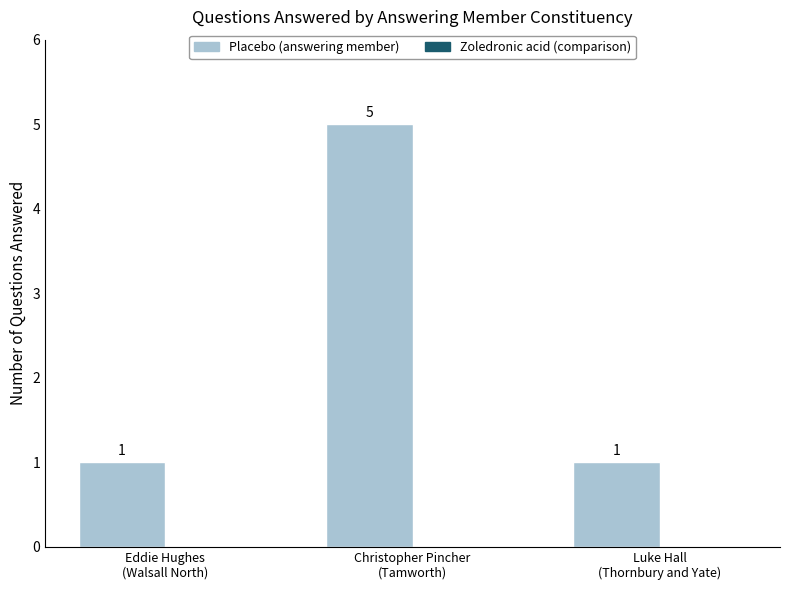

Count the values in the range 1 to 5.

3